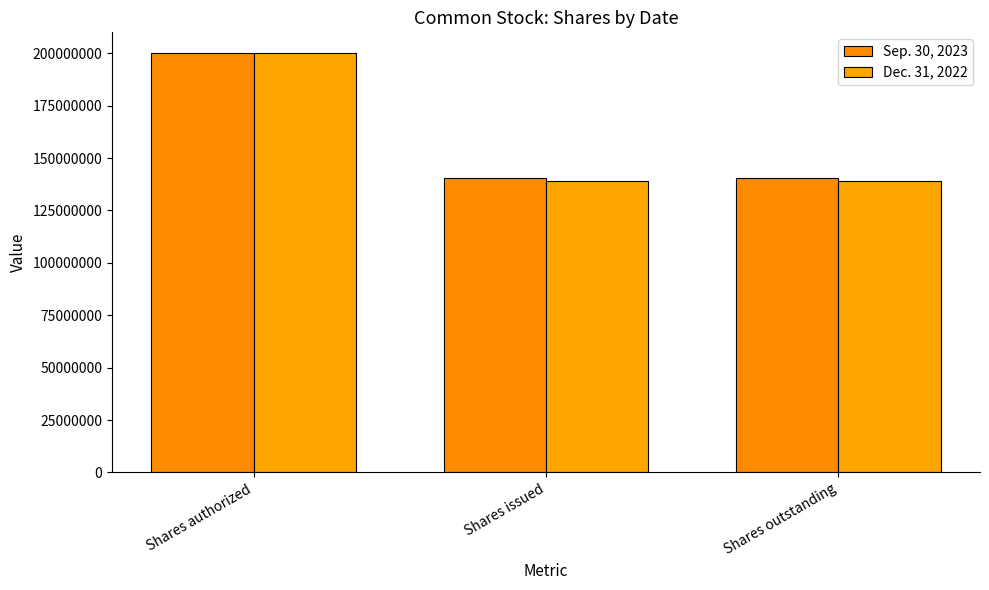

The value of Dec. 31, 2022 at Shares authorized is 200000000. True or false?

True